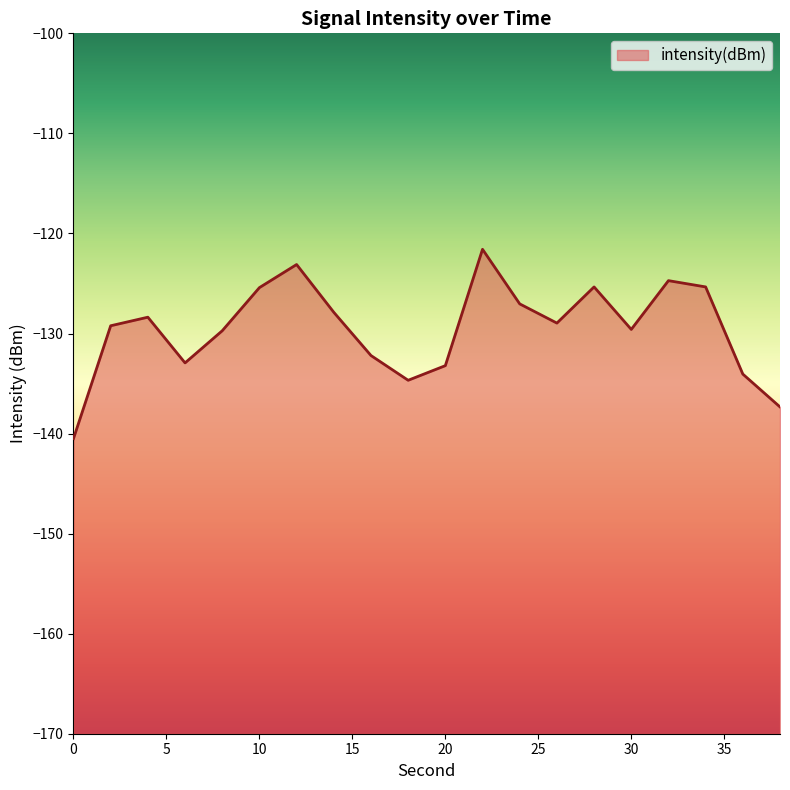

How many lines are shown in the chart?

1